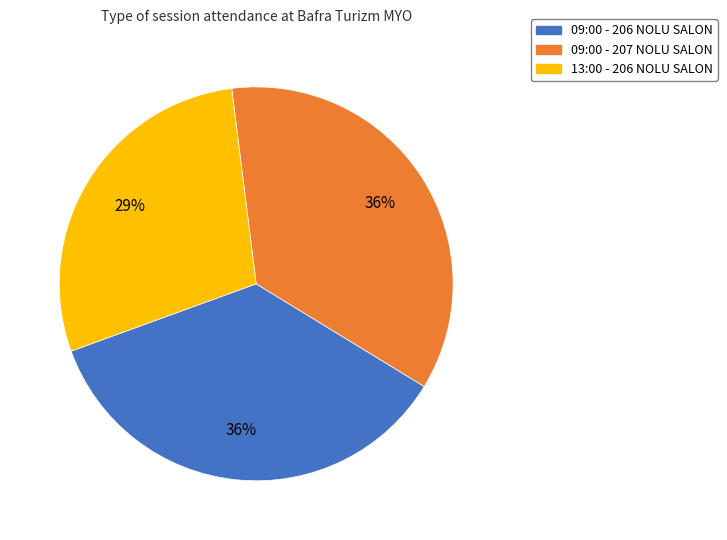

To the nearest percent, what is the average slice percentage?

33%